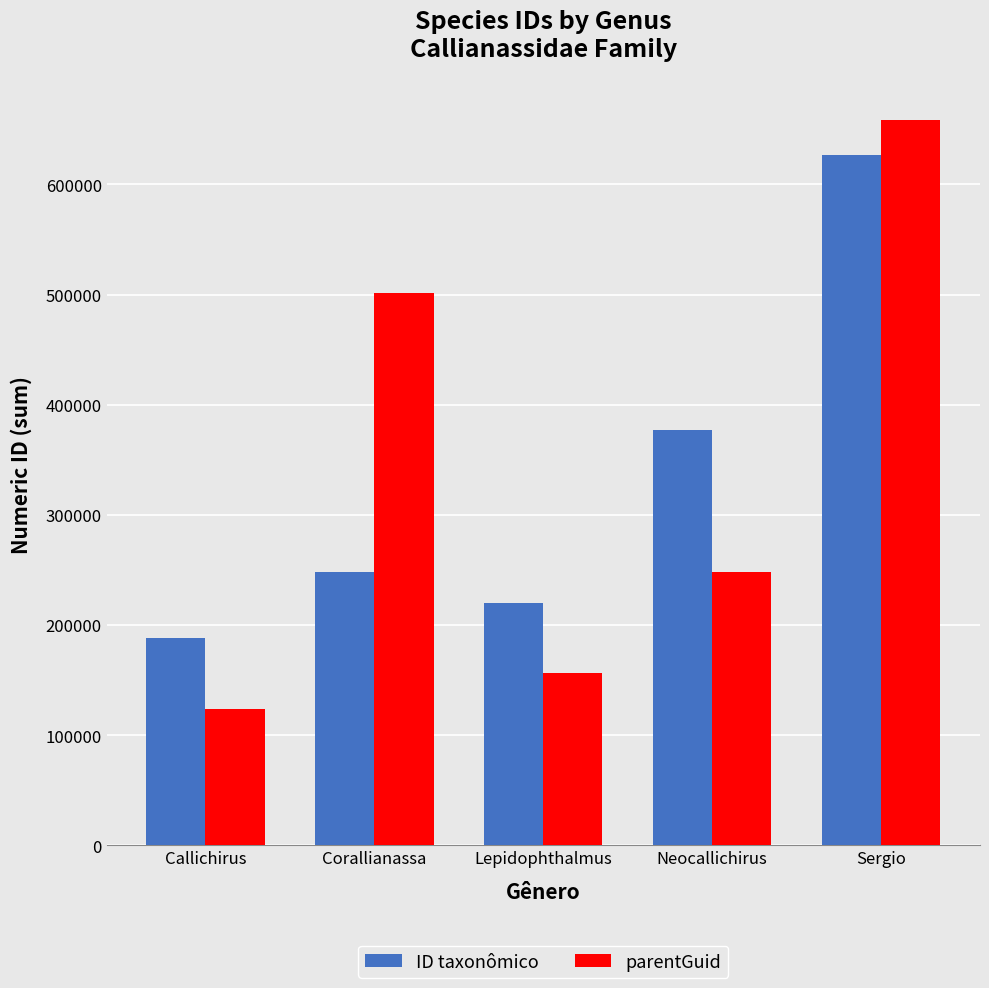

What is the sum of the parentGuid values at Sergio and Callichirus?

782603